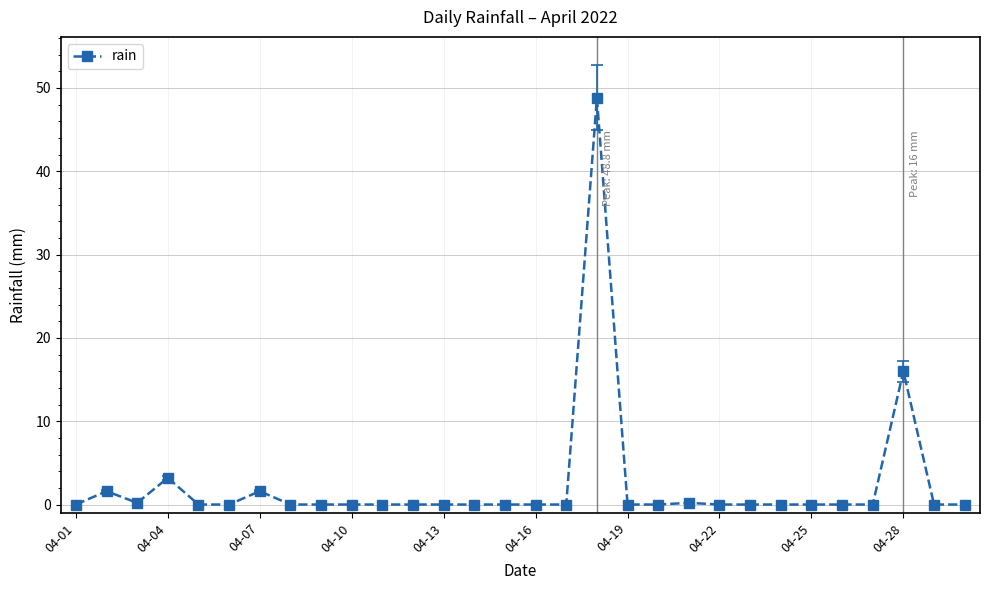

What is the value of the 4th point from the left?

3.2